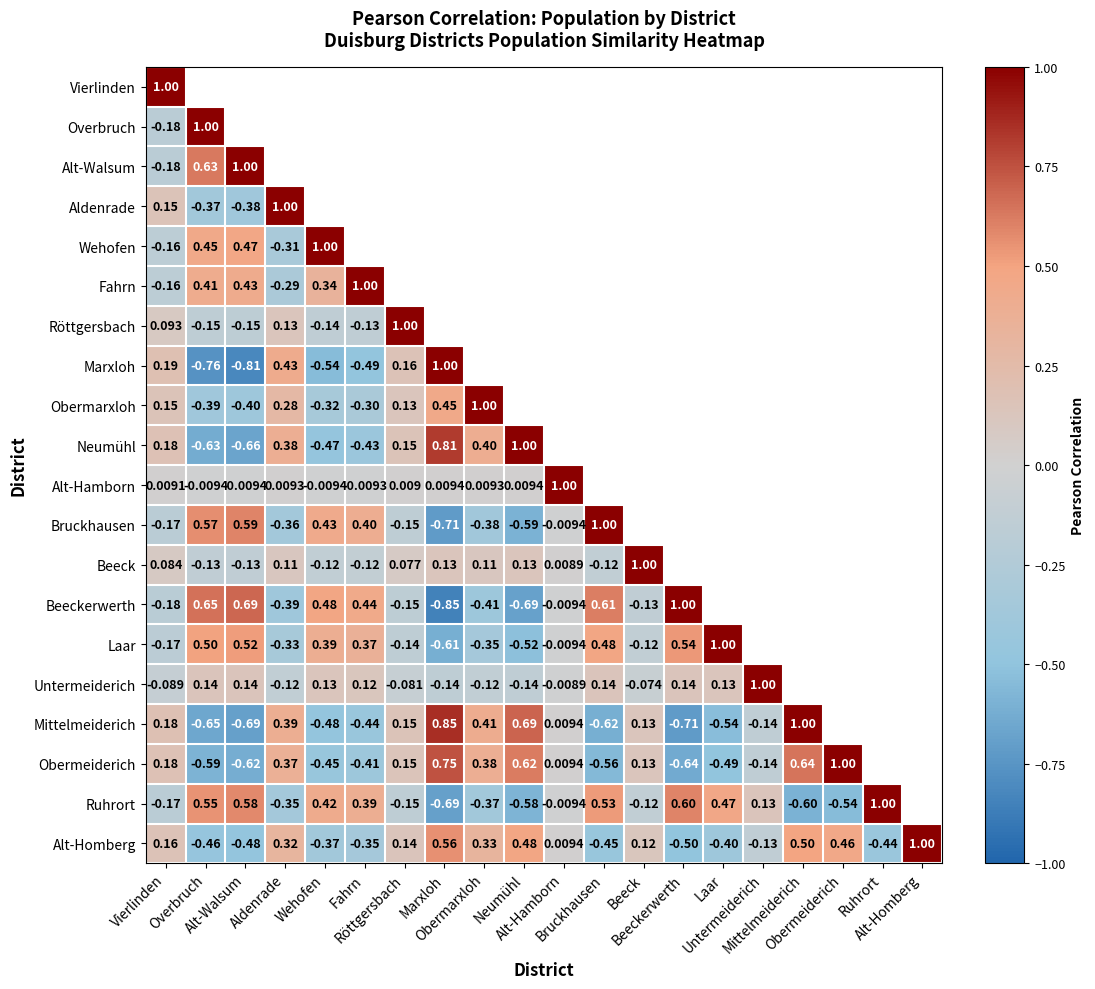

Rank the series by their maximum value, from highest to lowest.

Vierlinden, Overbruch, Alt-Walsum, Aldenrade, Wehofen, Fahrn, Röttgersbach, Marxloh, Obermarxloh, Neumühl, Alt-Hamborn, Bruckhausen, Beeck, Beeckerwerth, Laar, Untermeiderich, Mittelmeiderich, Obermeiderich, Ruhrort, Alt-Homberg